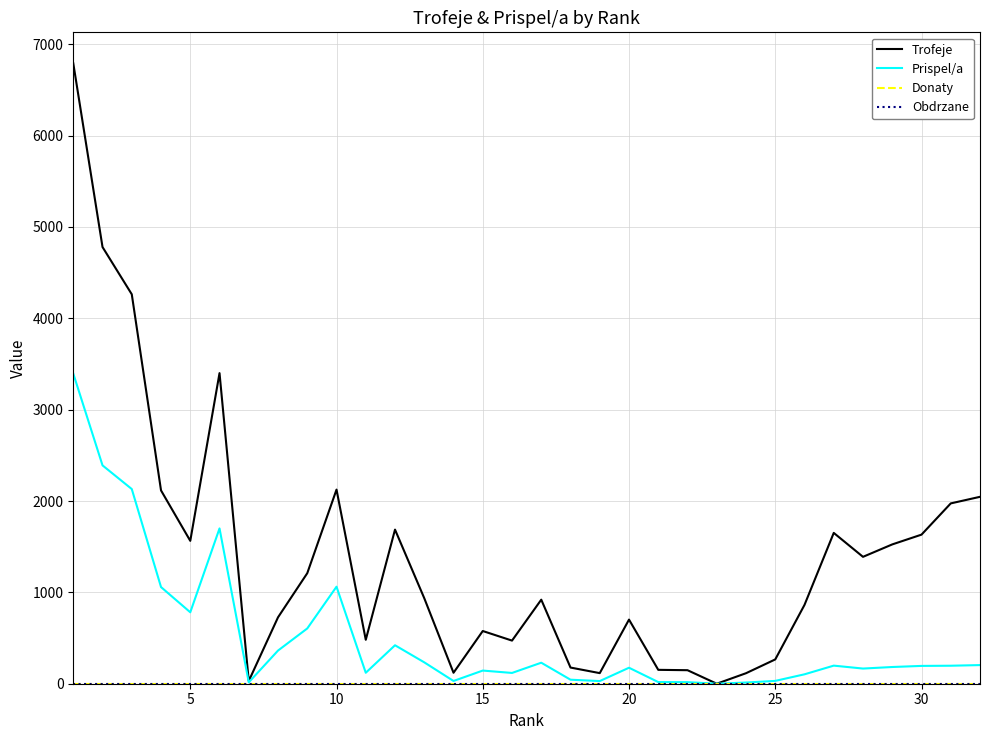

How many lines are shown in the chart?

4